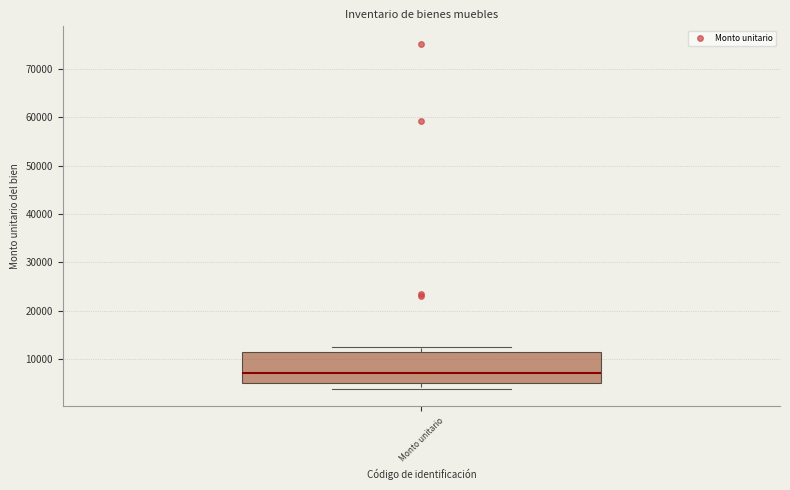

Transcribe this box plot: give where the median line is, the range the box spans, and where the two whiskers end, as read against the y-axis. The values are not printed on the chart, so give them approximately, as read against the axis.

median 7000, box 5000 to 11000, whiskers 4000 to 12000